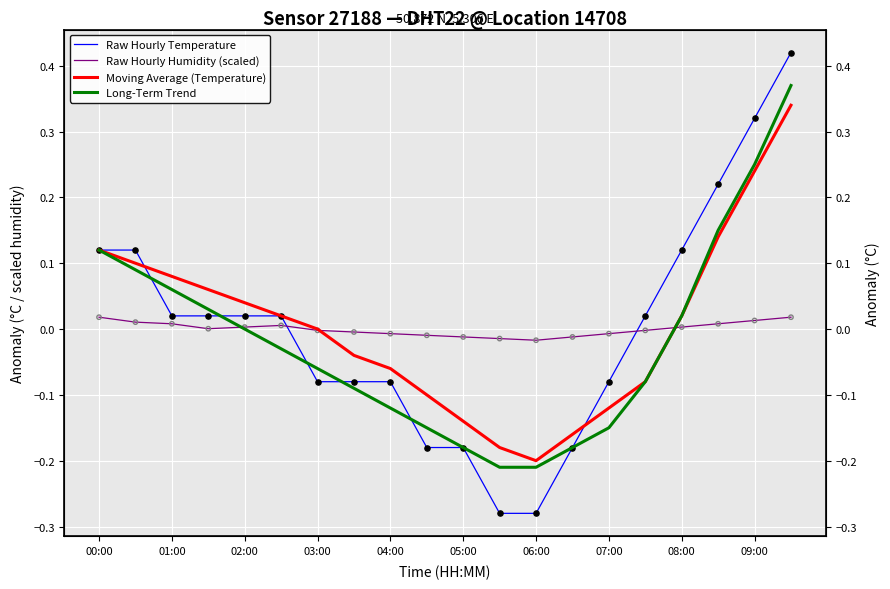

Which series contains the lowest Y value?

Raw Hourly Temperature